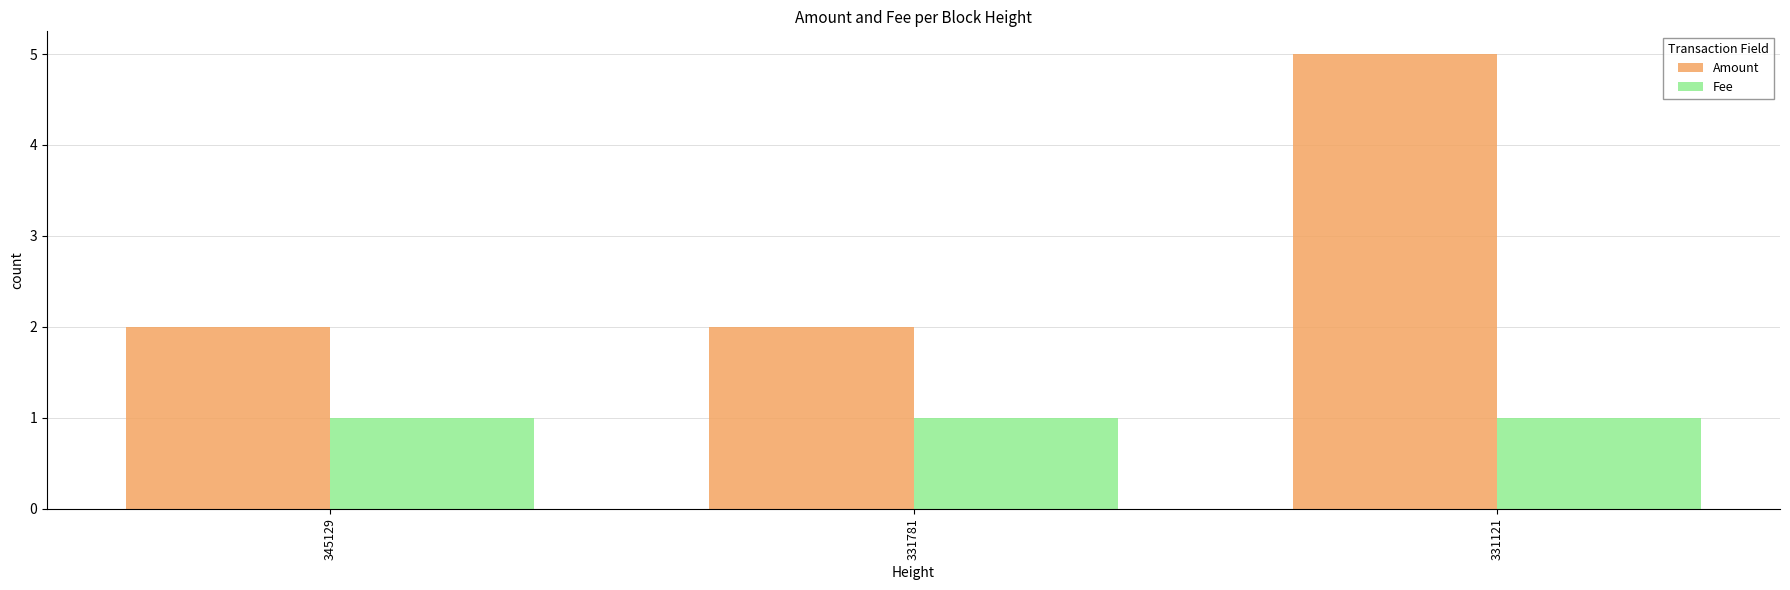

Is the value of Amount at 345129 greater than the value of Fee at 331121?

Yes